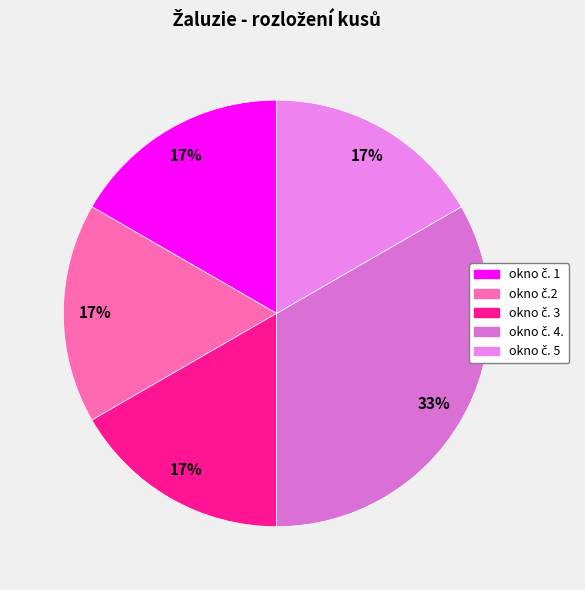

The okno č. 1 slice represents 3% of the pie. True or false?

False